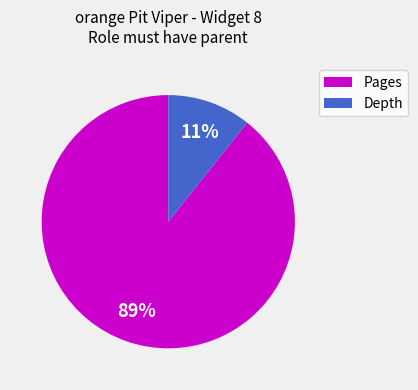

Which slice is the smallest?

Depth